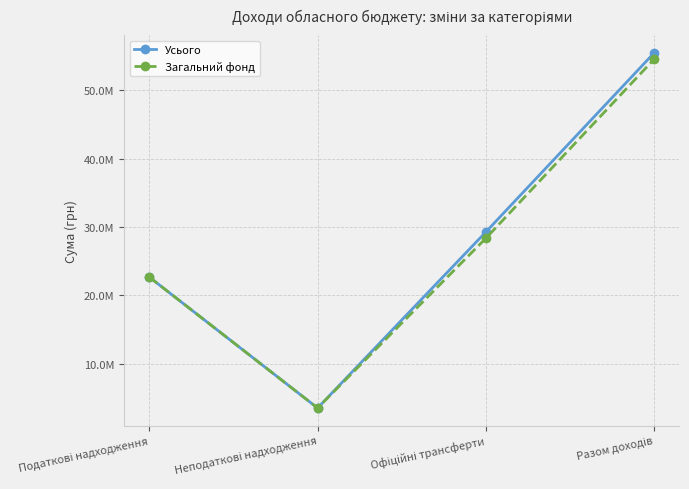

True or false: Загальний фонд has more than 2 interior local peaks.

False